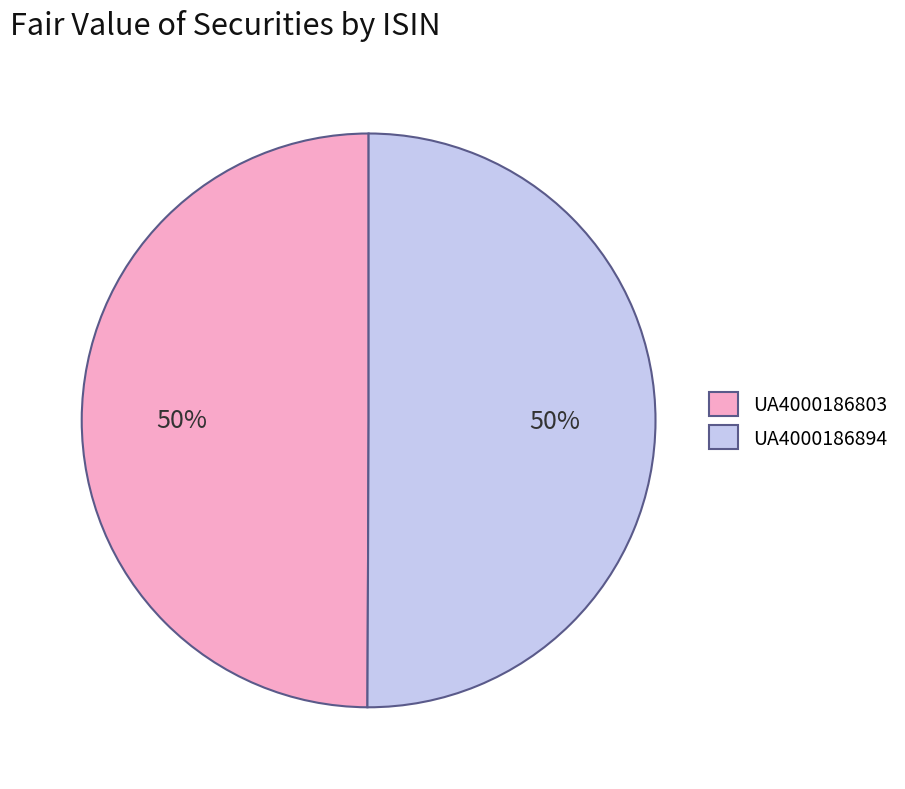

To the nearest percent, what portion does UA4000186803 represent?

50%